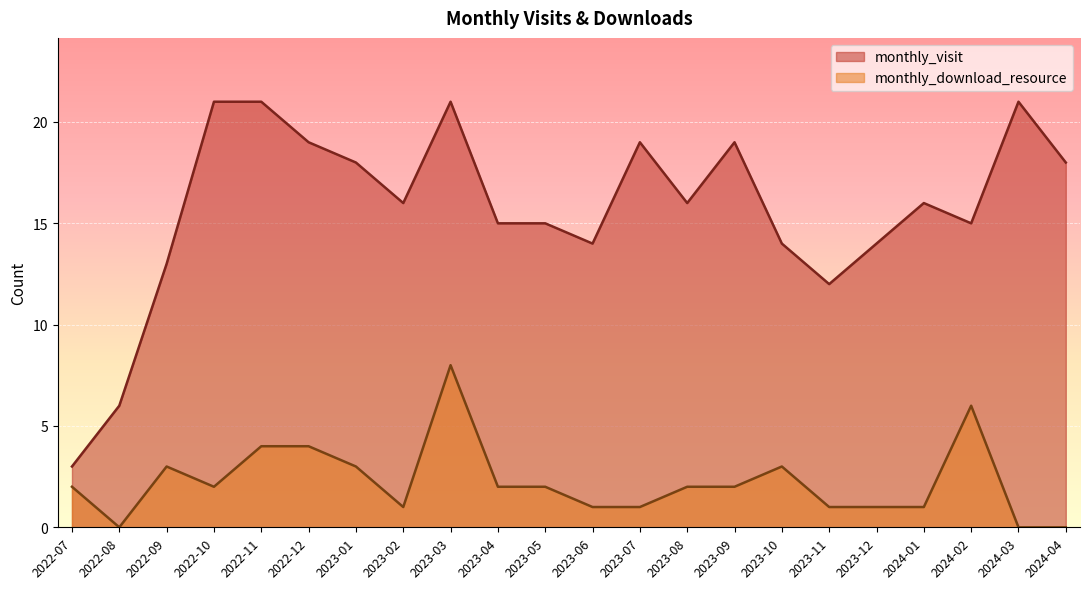

What is the highest value of the monthly_visit series?

21